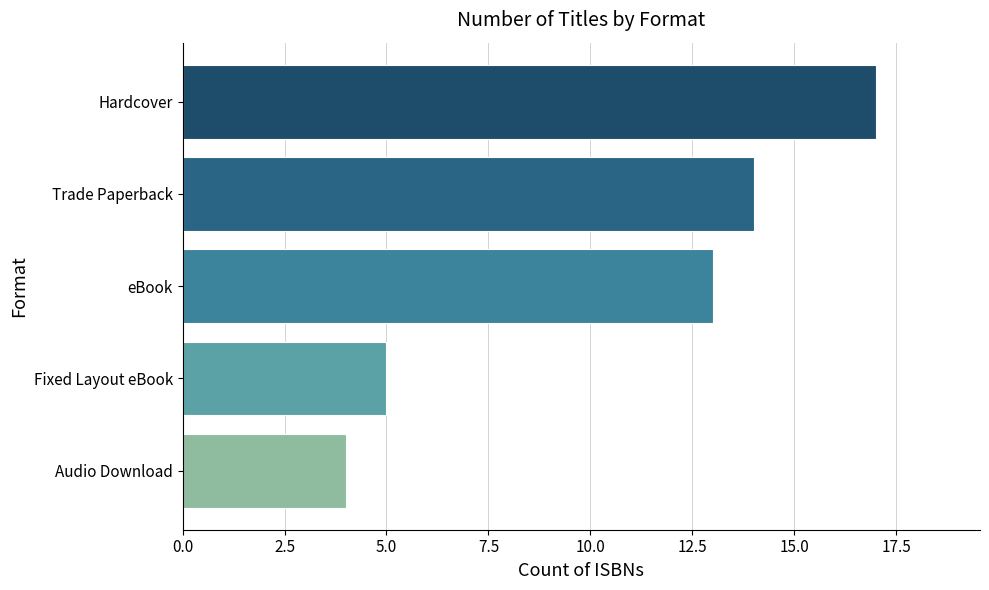

What value does the data have at Fixed Layout eBook?

5